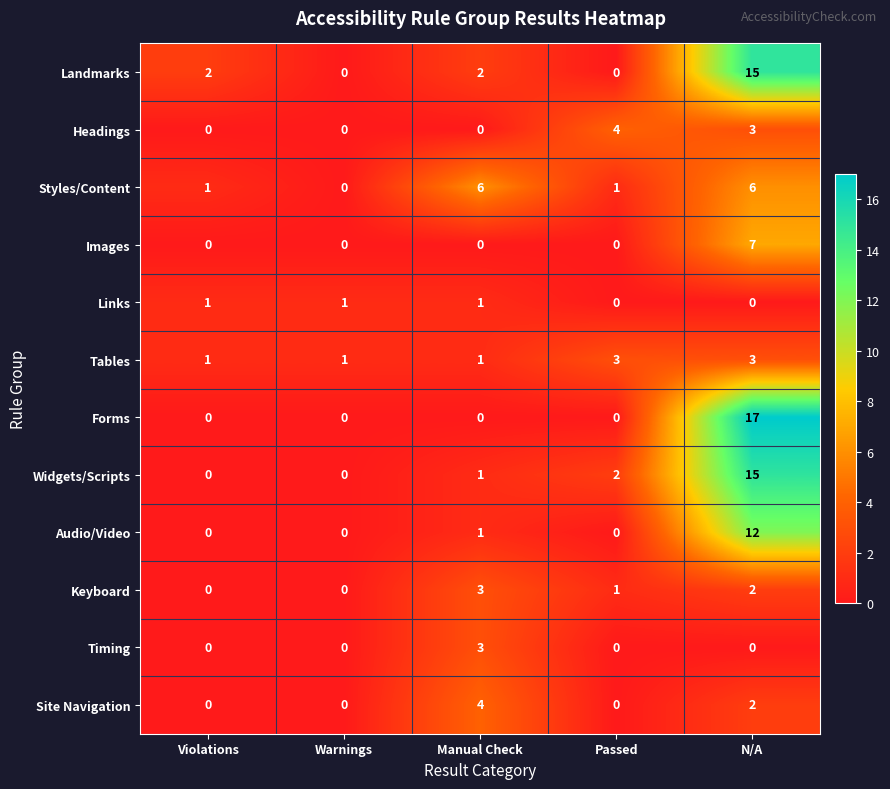

Is it true that Styles/Content equals 2 at Passed?

False